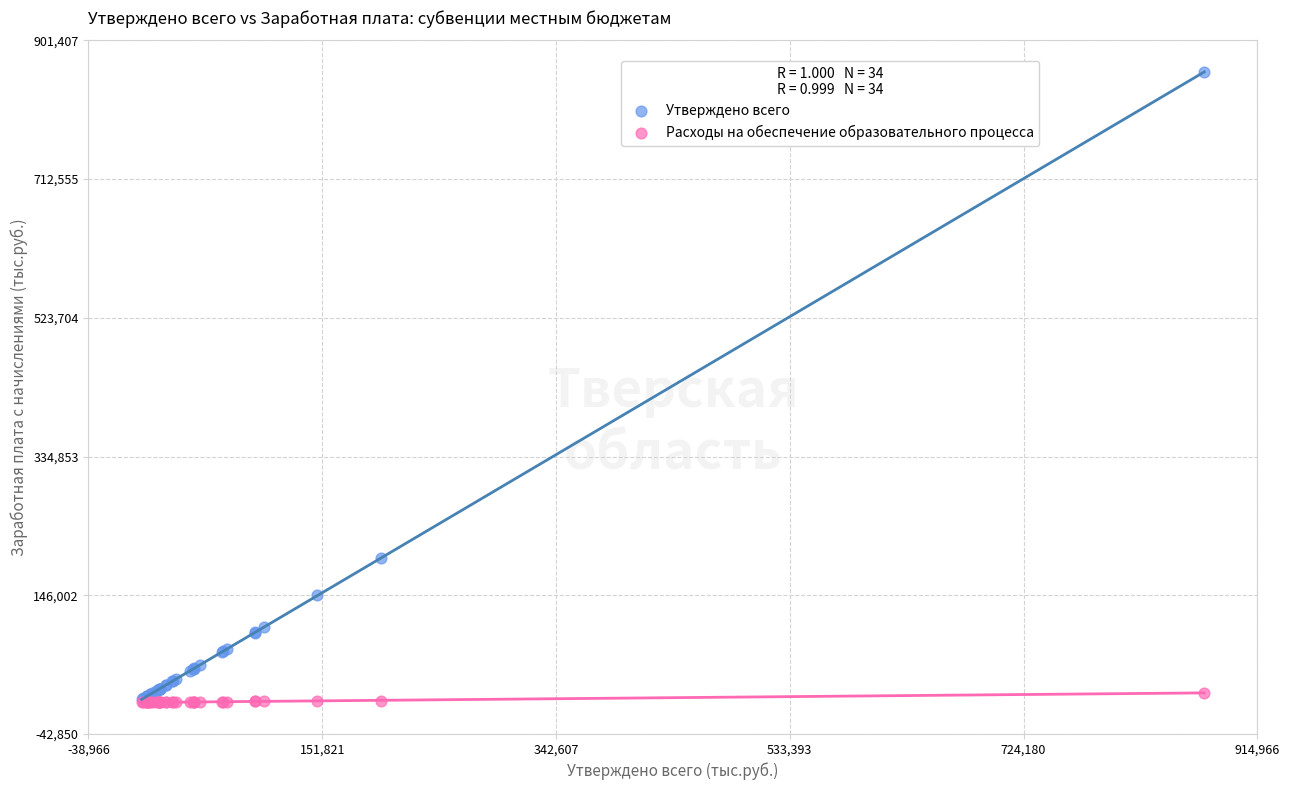

Across all series, what Y value is closest to 429265?

196720.7